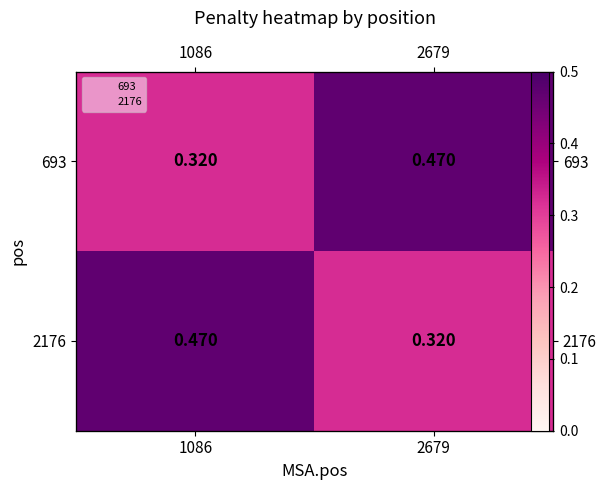

How many data points does each series have?

2